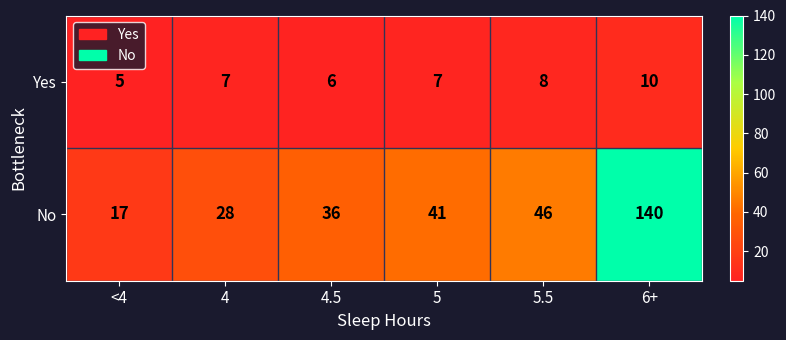

True or false: No has a value of 17 at <4.

True